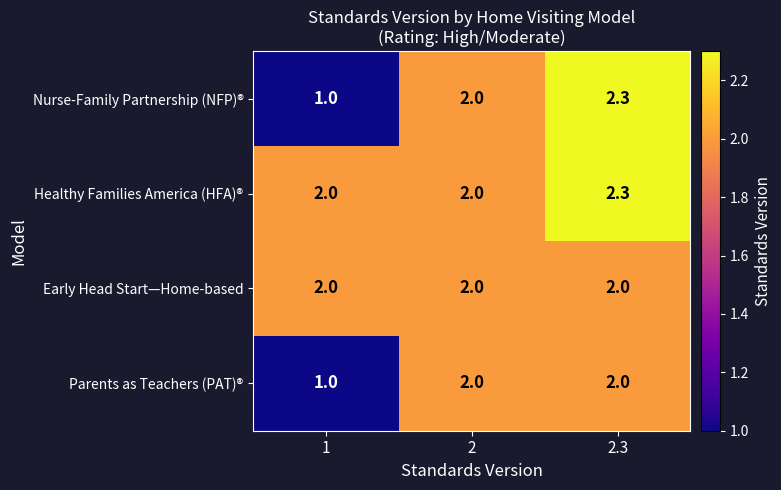

How many distinct data groups are displayed?

4